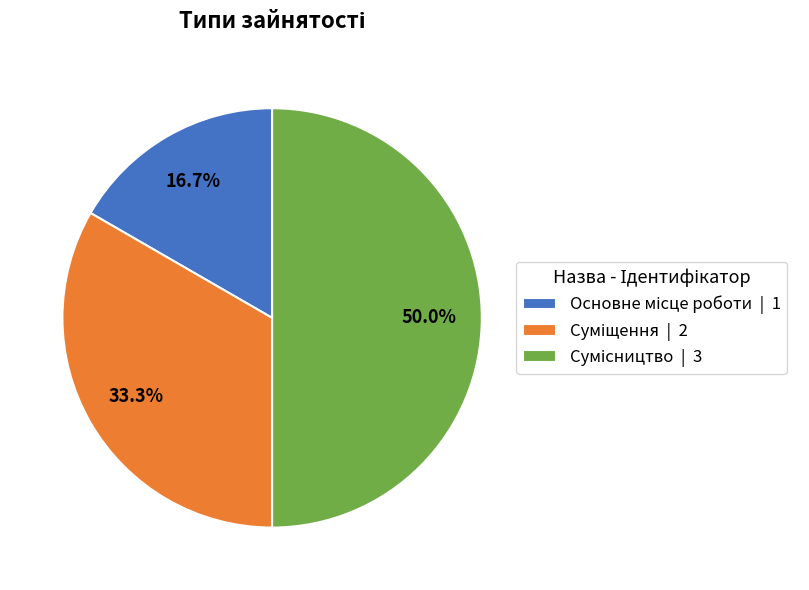

Does any single category account for the majority?

No